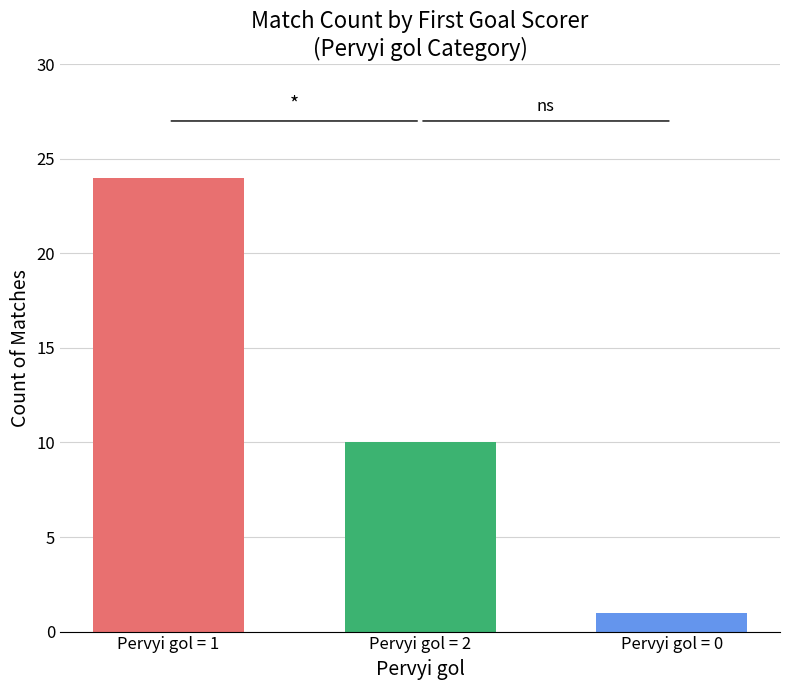

What is the maximum value shown in the chart?

24